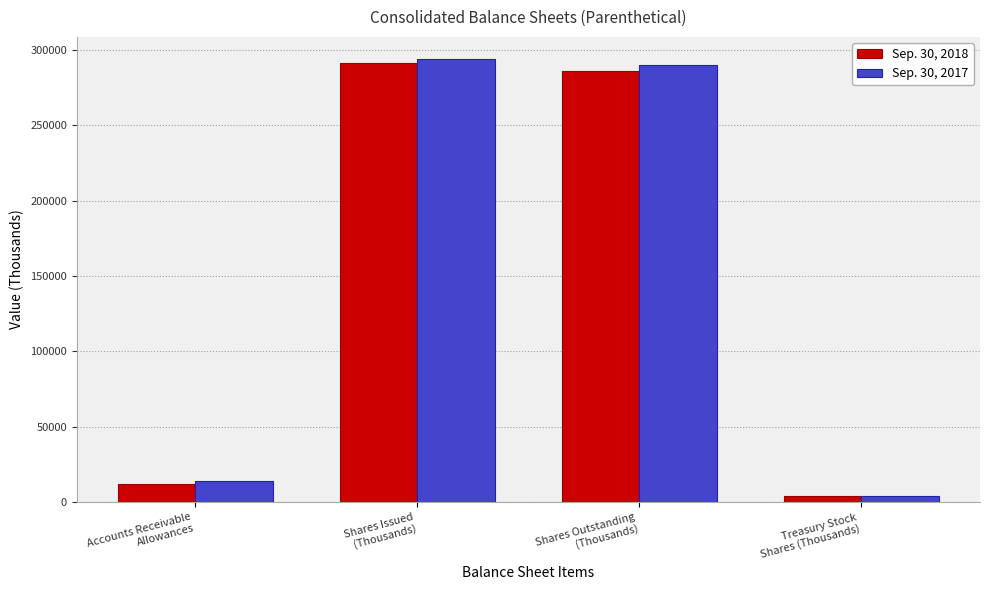

List the series in order of their overall mean, highest first.

Sep. 30, 2017, Sep. 30, 2018